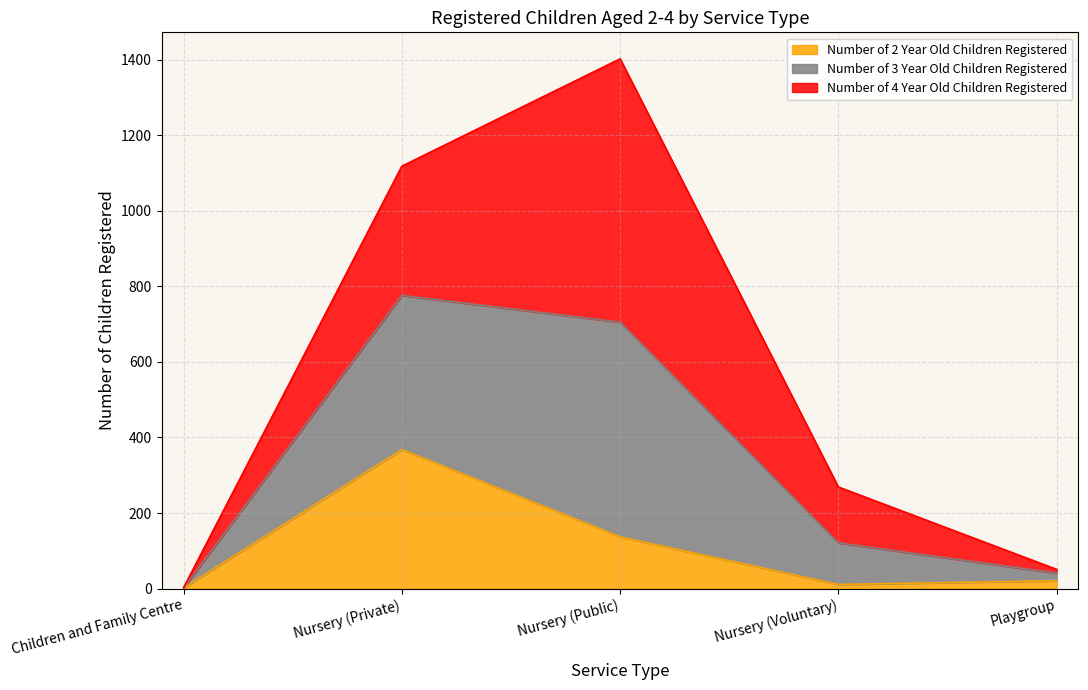

At which label does Number of 2 Year Old Children Registered reach its peak?

Nursery (Private)